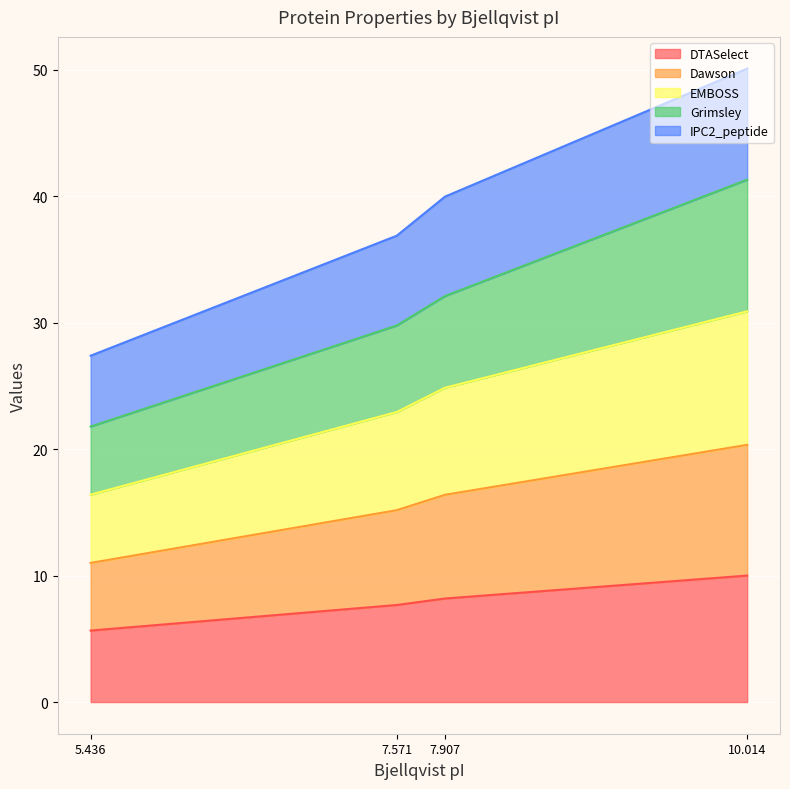

At how many categories does at least one series exceed 18?

4